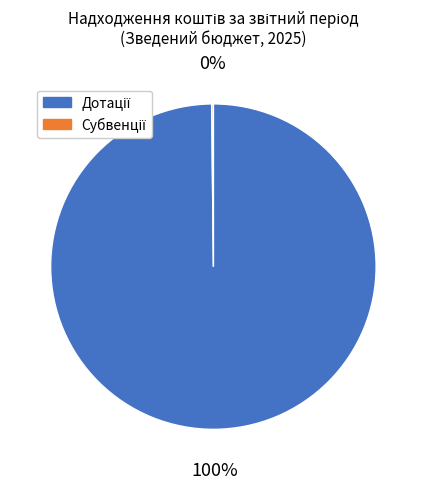

To the nearest percent, what is the average slice percentage?

50%